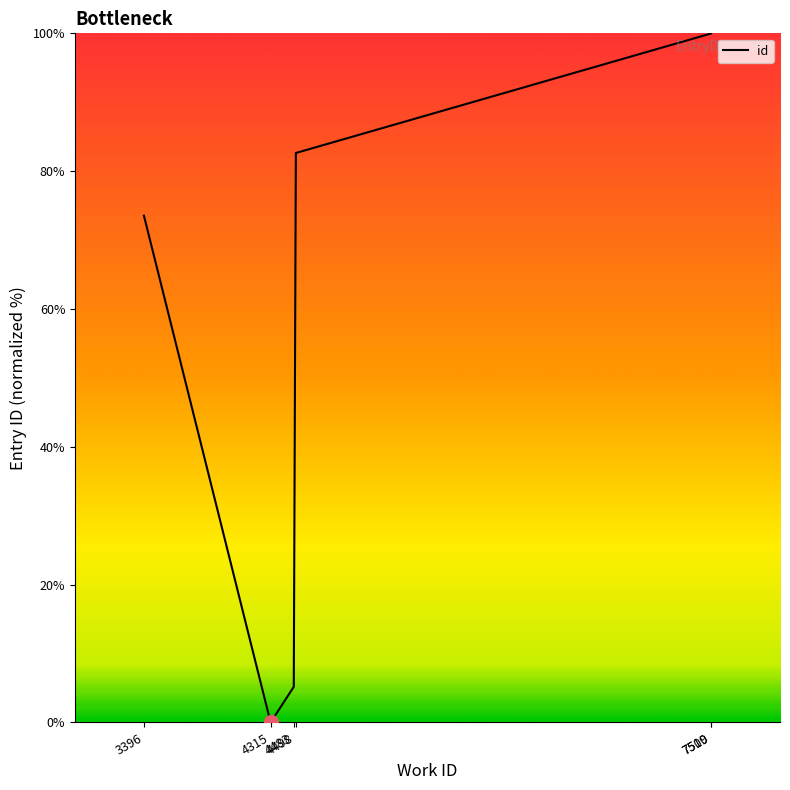

How many interior local valleys (lower than both neighbors) does the data have?

1